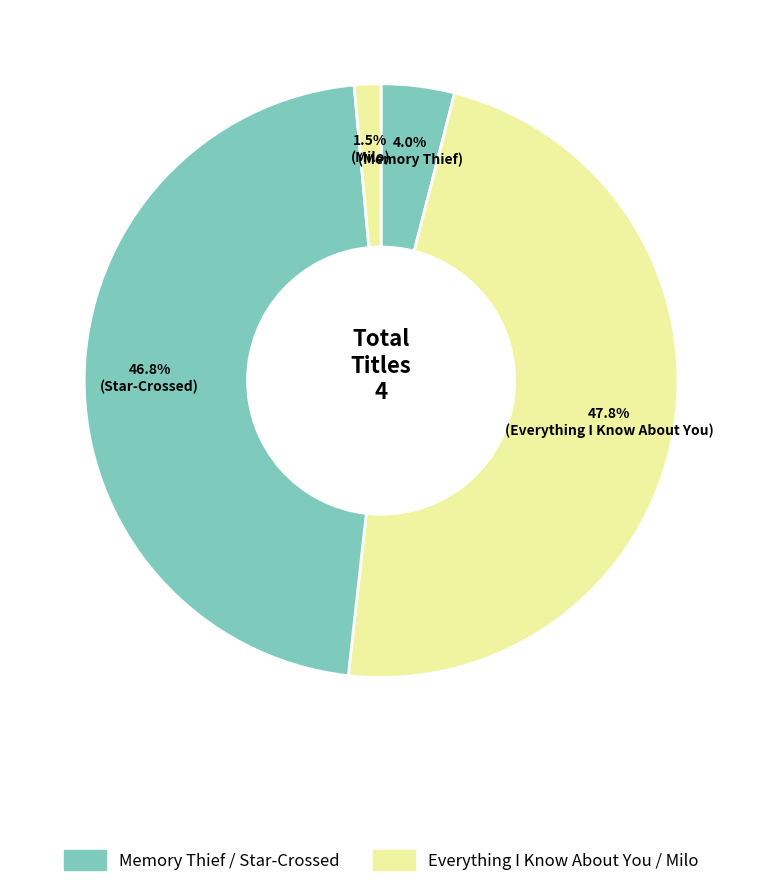

Count the number of slices in the pie.

4